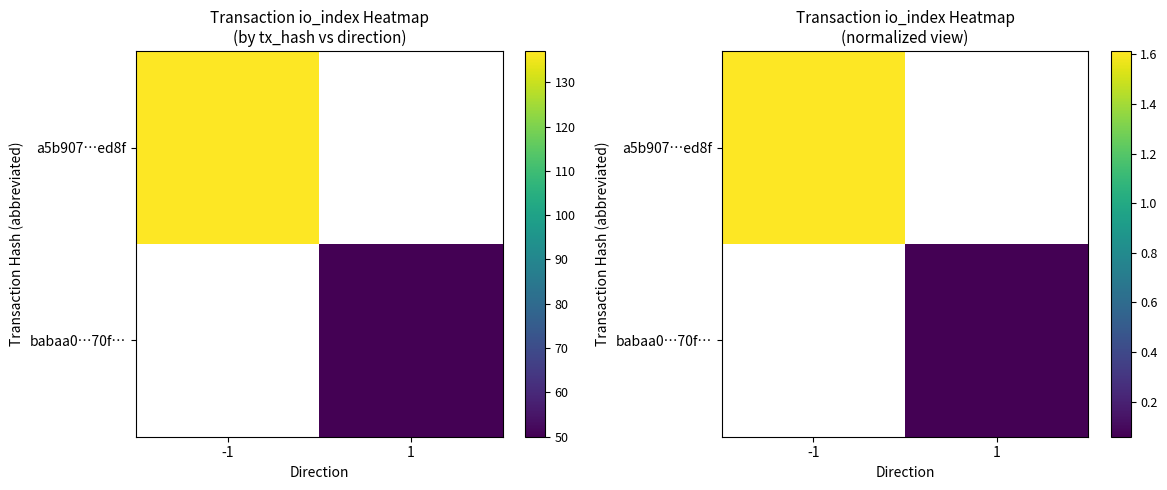

Between 1 and -1, which is larger?

-1